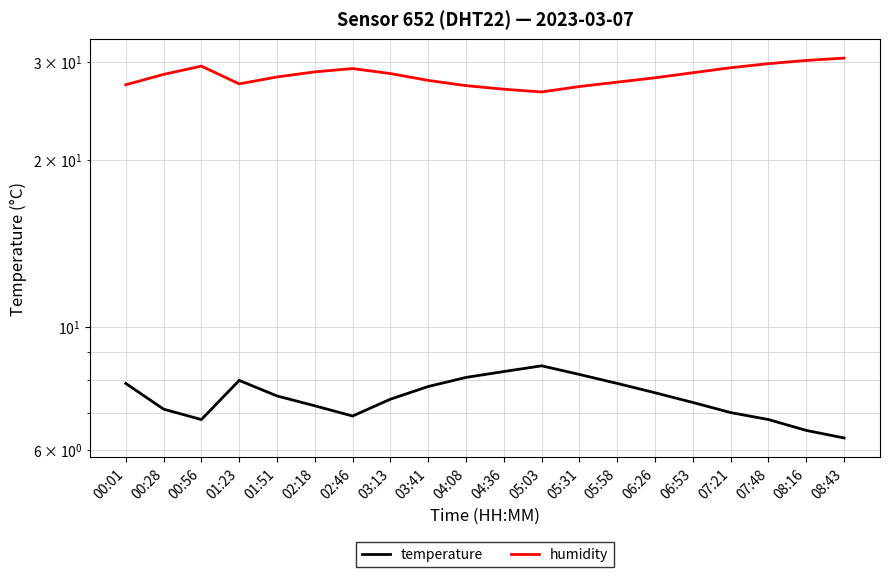

Reading right to left, list all the values displayed in this chart.

temperature: 08:43=6.3	08:16=6.5	07:48=6.8	07:21=7.0	06:53=7.3	06:26=7.6	05:58=7.9	05:31=8.2	05:03=8.5	04:36=8.3	04:08=8.1	03:41=7.8	03:13=7.4	02:46=6.9	02:18=7.2	01:51=7.5	01:23=8.0	00:56=6.8	00:28=7.1	00:01=7.9
humidity: 08:43=30.5	08:16=30.2	07:48=29.8	07:21=29.3	06:53=28.7	06:26=28.1	05:58=27.6	05:31=27.1	05:03=26.5	04:36=26.8	04:08=27.2	03:41=27.8	03:13=28.6	02:46=29.2	02:18=28.8	01:51=28.2	01:23=27.4	00:56=29.5	00:28=28.5	00:01=27.3